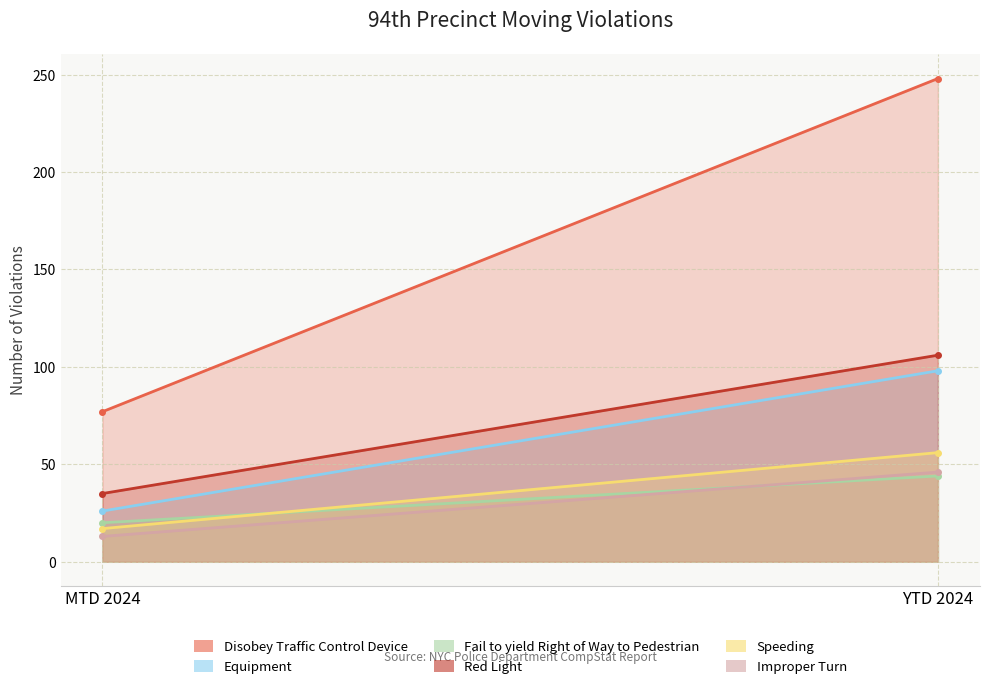

Where is Equipment nearest to the value 62?

MTD 2024